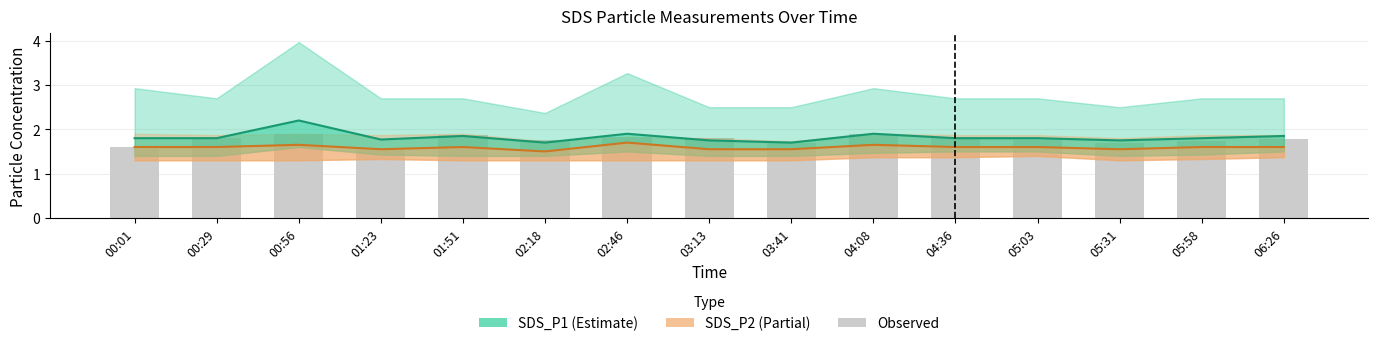

What is the sum of the SDS_P2 (Partial) values at 00:01 and 00:56?

3.2